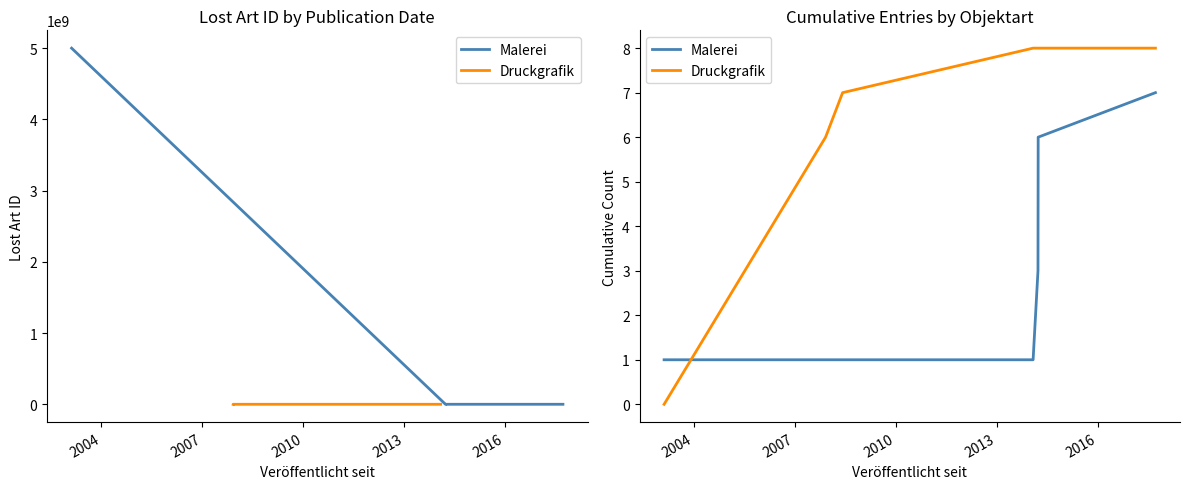

True or false: Malerei and Druckgrafik cross at least once.

True